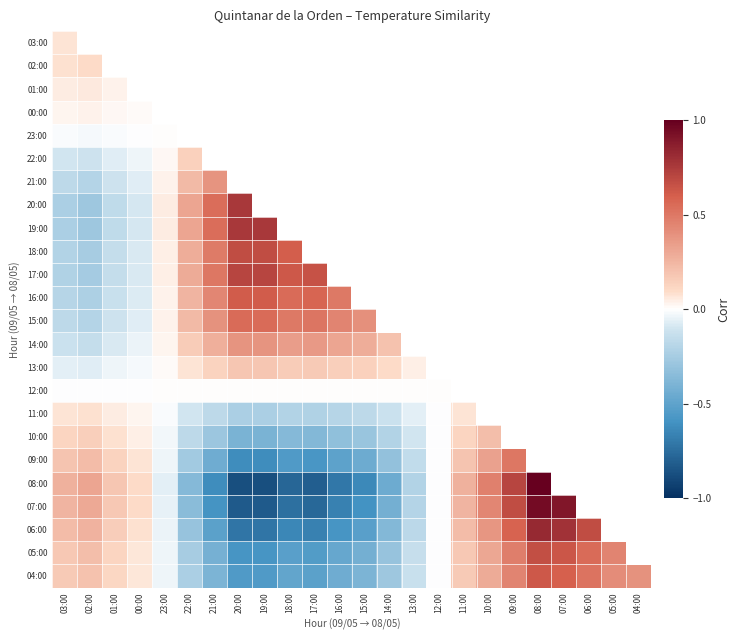

Which has a higher value, 08:00 or 12:00?

12:00